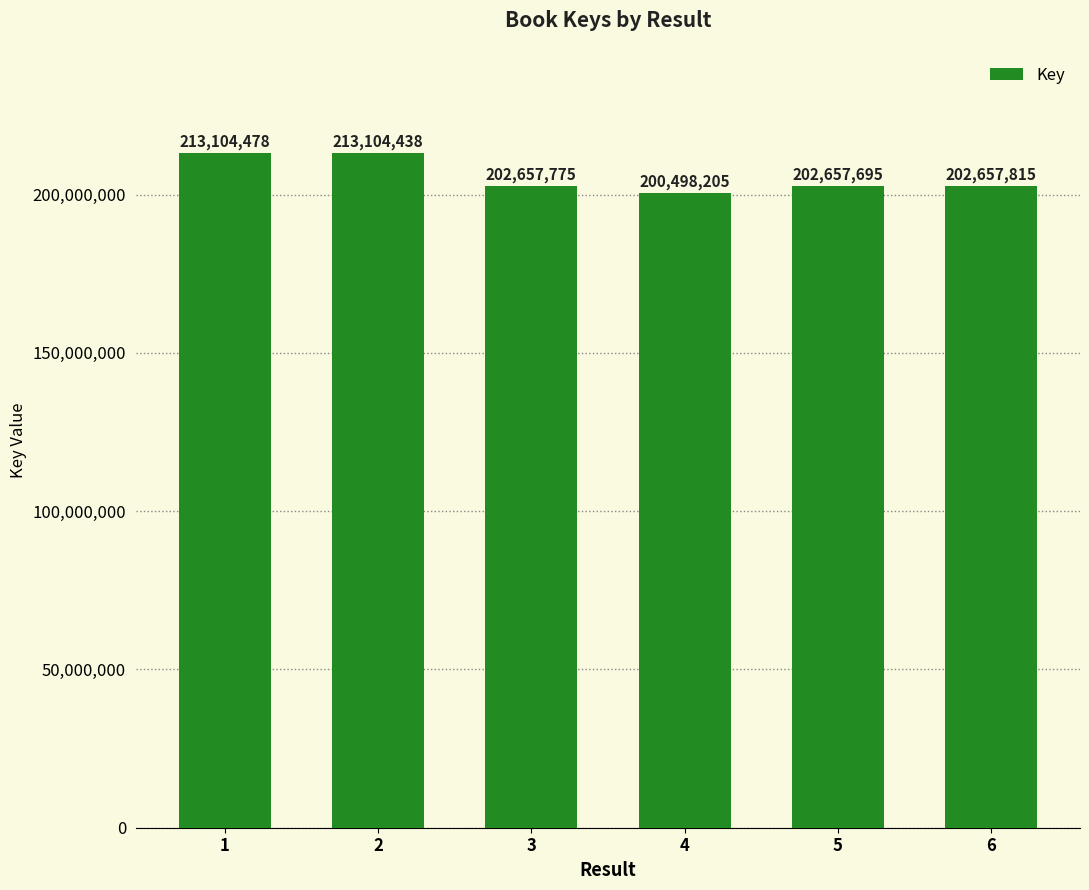

What is the change in value from 2 to 5?

-10446743